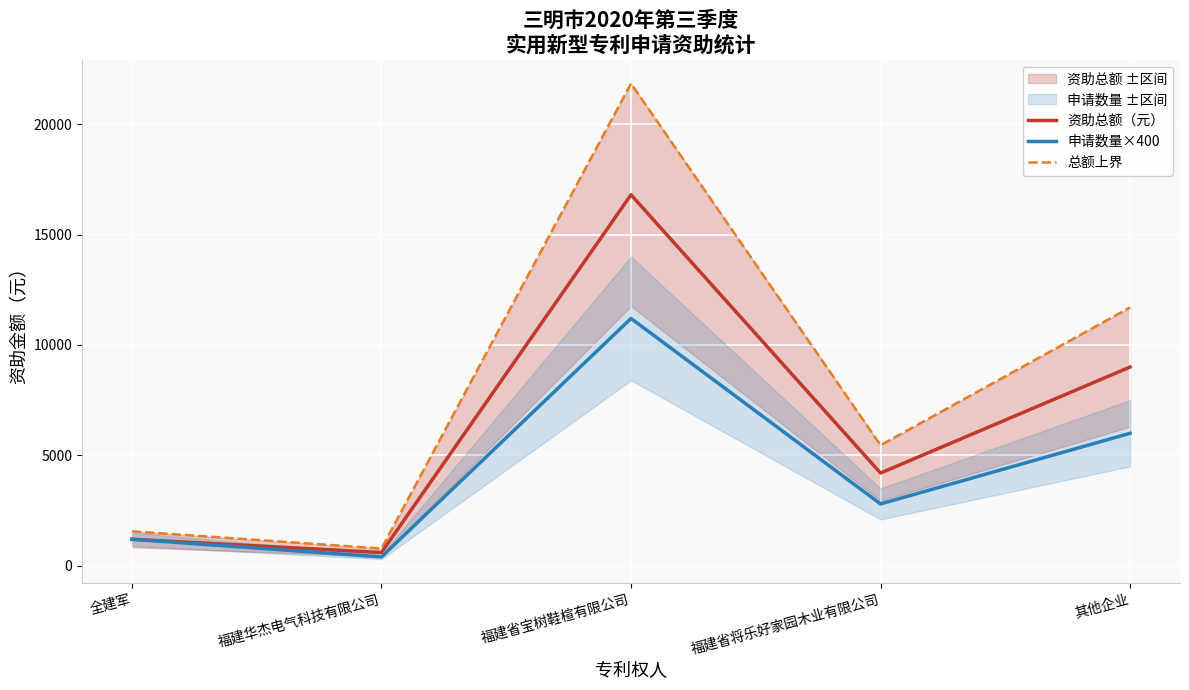

What is the difference between the second highest and second lowest values in the 总额上界 series?

10140